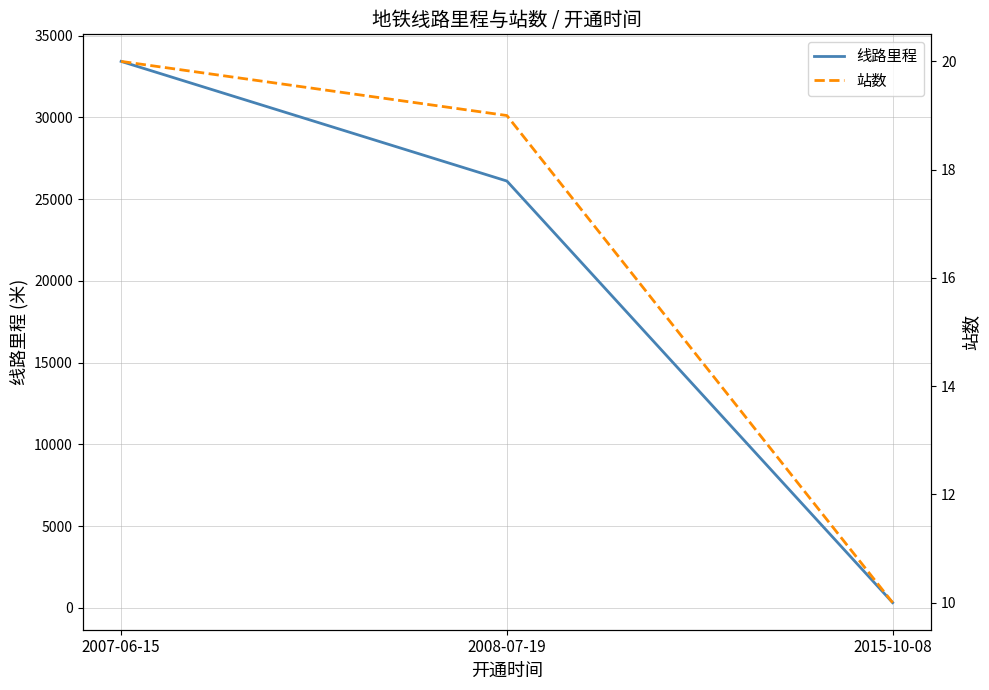

Reading left to right, extract all data points from this chart.

线路里程: 33423	26107	323
站数: 20	19	10